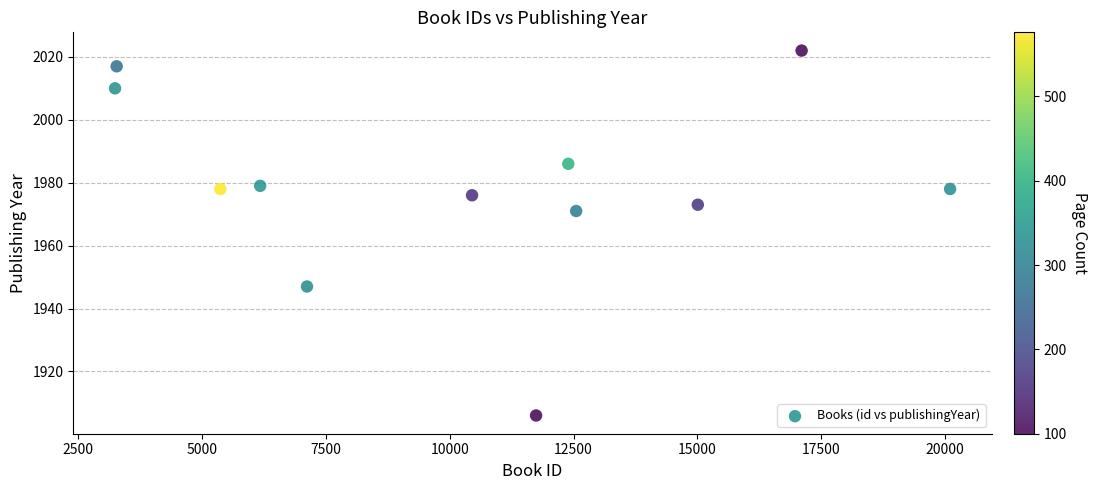

What Y value in the scatter plot is closest to 1964?

1971